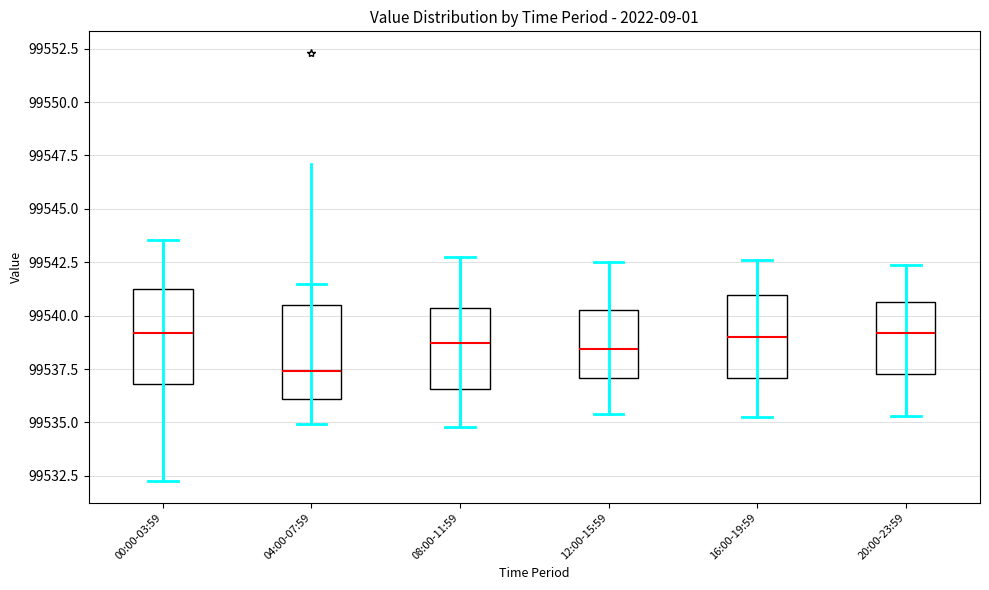

Reading left to right, transcribe this box plot: for each box, give where its median line is, the range the box spans, and where its two whiskers end, as read against the y-axis. The values are not printed on the chart, so give them approximately, as read against the axis.

00:00-03:59: median 99539.0, box 99537.0 to 99541.5, whiskers 99532.5 to 99543.5
04:00-07:59: median 99537.5, box 99536.0 to 99540.5, whiskers 99535.0 to 99541.5
08:00-11:59: median 99538.5, box 99536.5 to 99540.5, whiskers 99535.0 to 99543.0
12:00-15:59: median 99538.5, box 99537.0 to 99540.5, whiskers 99535.5 to 99542.5
16:00-19:59: median 99539.0, box 99537.0 to 99541.0, whiskers 99535.5 to 99542.5
20:00-23:59: median 99539.0, box 99537.5 to 99540.5, whiskers 99535.5 to 99542.5